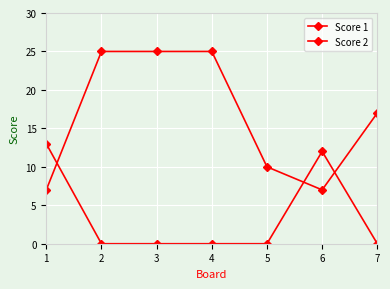

How many data points does each series have?

7